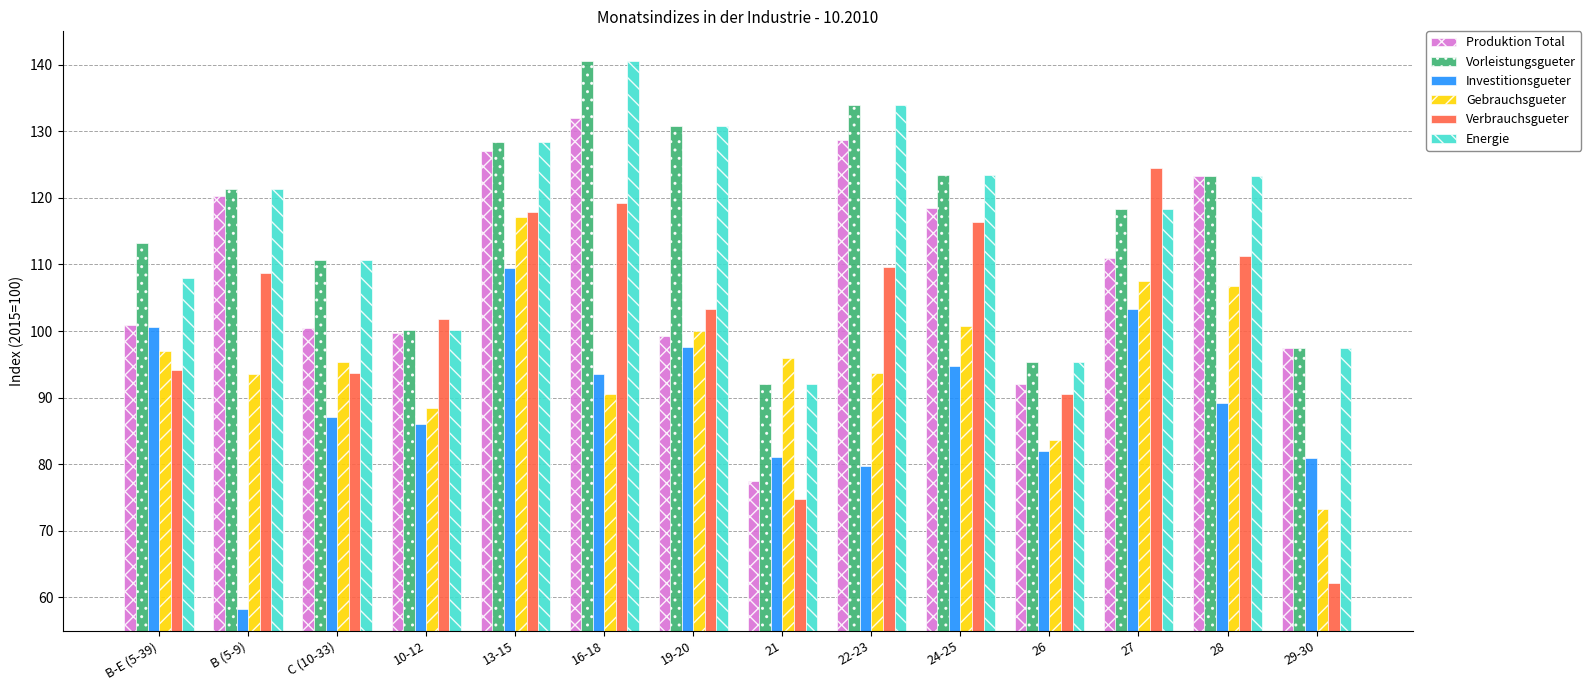

Is the value of Energie at 22-23 greater than the value of Produktion Total at B-E (5-39)?

Yes